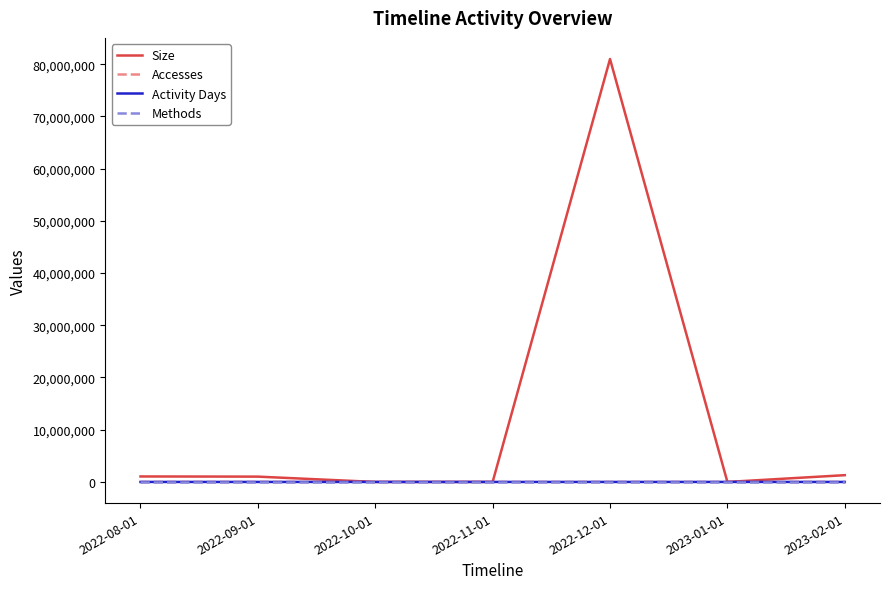

At which category is the sum across all series the highest?

2022-12-01